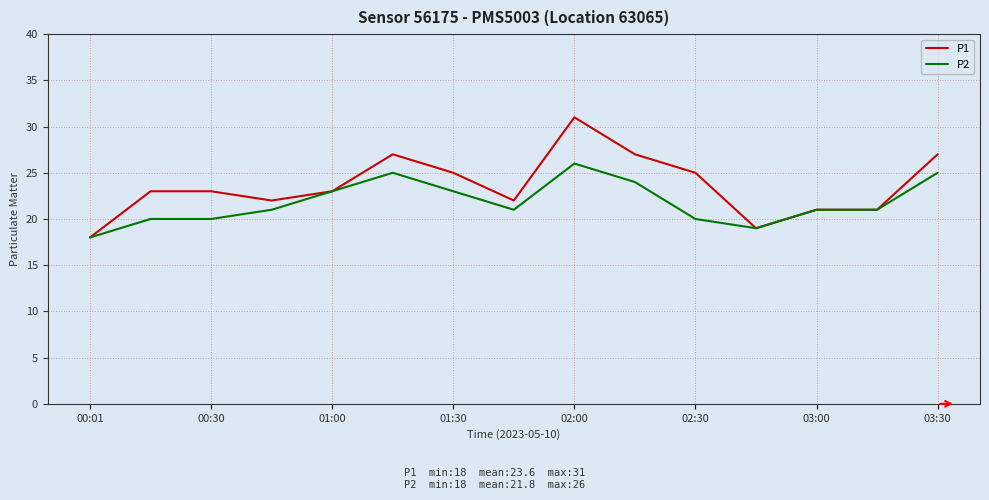

Which series has the largest total across all categories?

P1